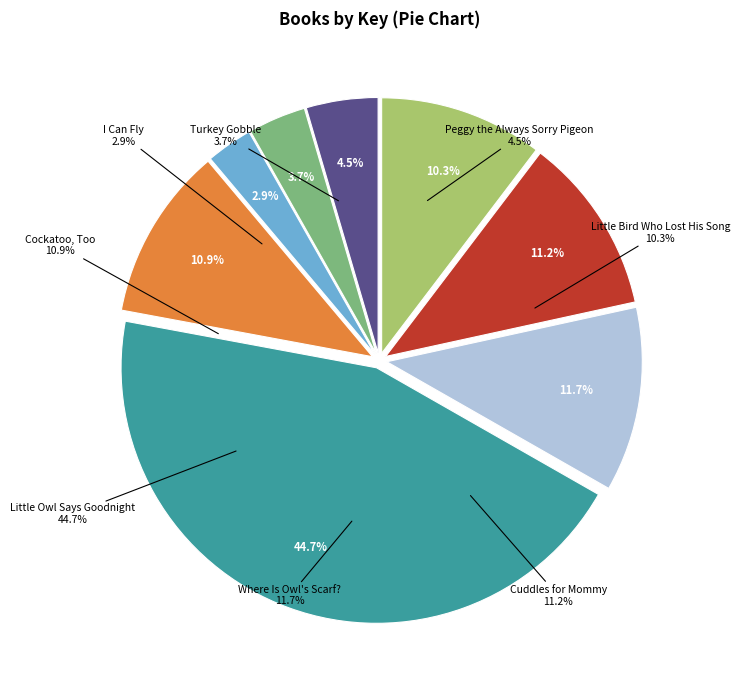

What percentage is NOT represented by I Can Fly?

97.1%